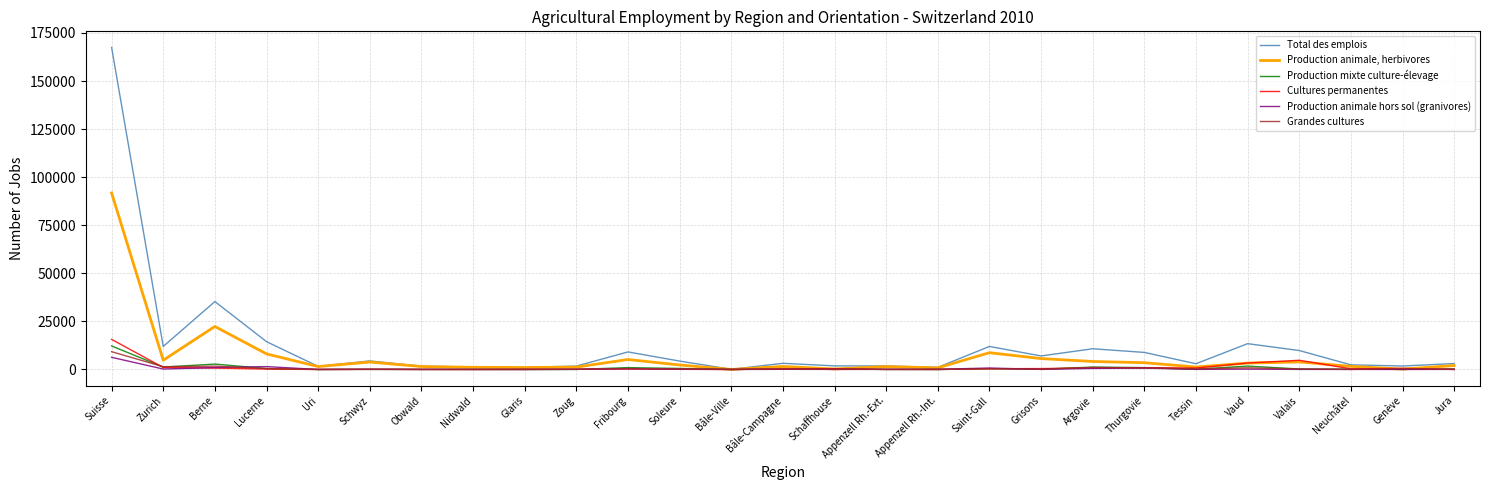

Count the number of data series in this chart.

6